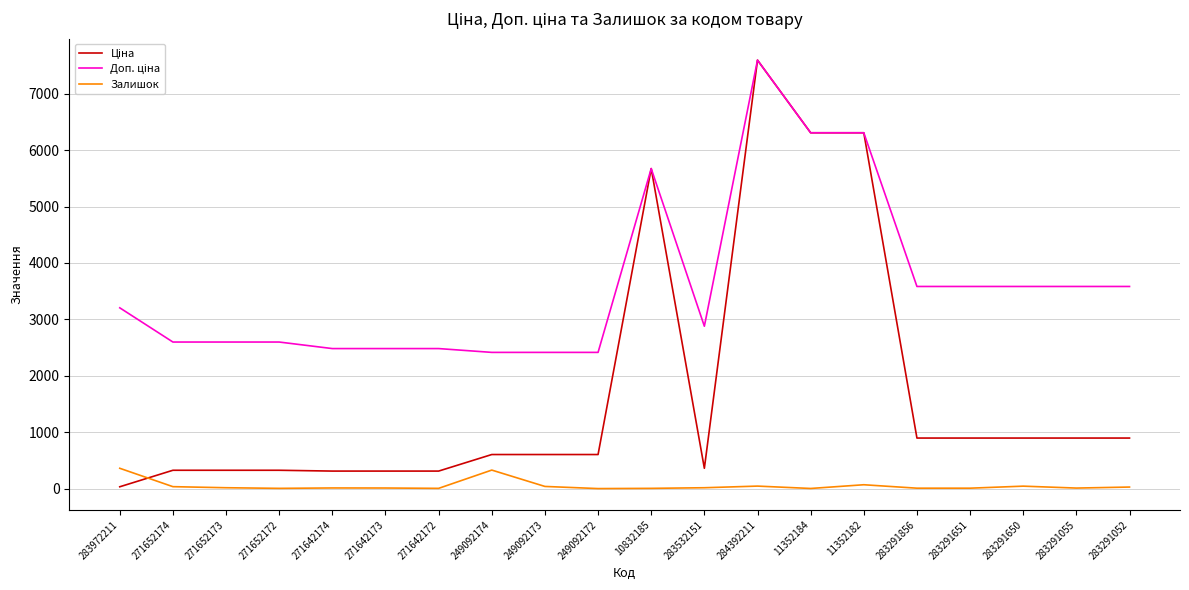

How many lines are shown in the chart?

3